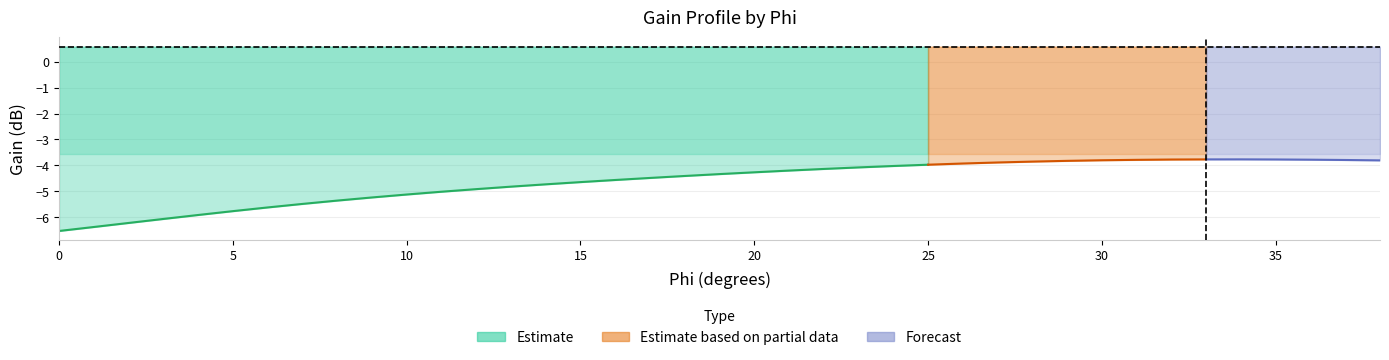

Does the chart display data point markers on the line(s)?

No